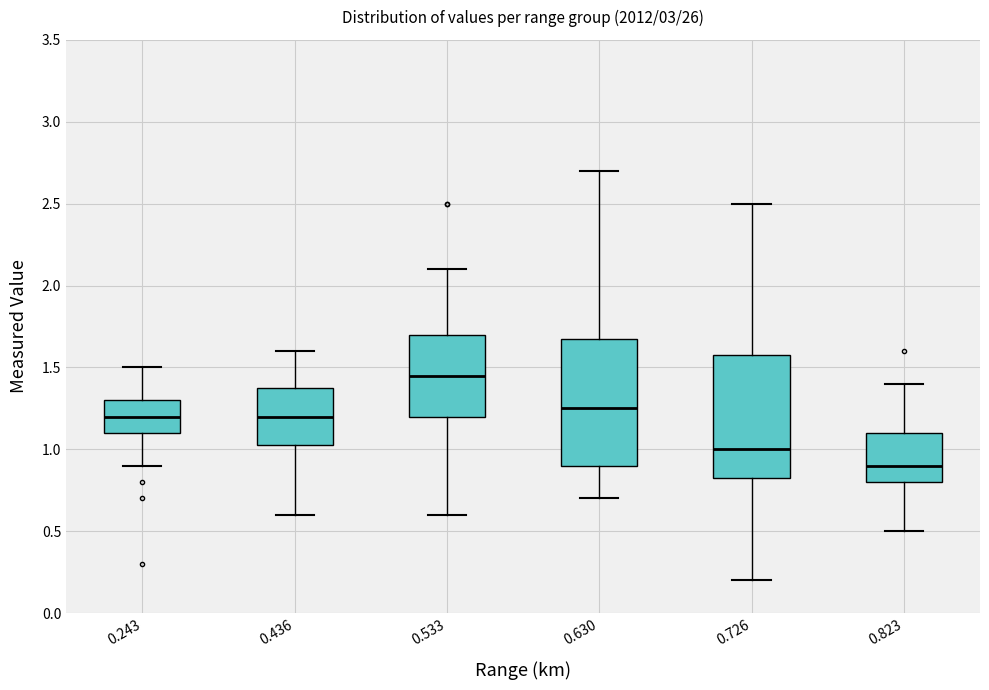

Reading left to right, transcribe this box plot: for each box, give where its median line is, the range the box spans, and where its two whiskers end, as read against the y-axis. The values are not printed on the chart, so give them approximately, as read against the axis.

0.243: median 1.20, box 1.10 to 1.30, whiskers 0.90 to 1.50
0.436: median 1.20, box 1.05 to 1.40, whiskers 0.60 to 1.60
0.533: median 1.45, box 1.20 to 1.70, whiskers 0.60 to 2.10
0.630: median 1.25, box 0.90 to 1.70, whiskers 0.70 to 2.70
0.726: median 1.00, box 0.85 to 1.60, whiskers 0.20 to 2.50
0.823: median 0.90, box 0.80 to 1.10, whiskers 0.50 to 1.40